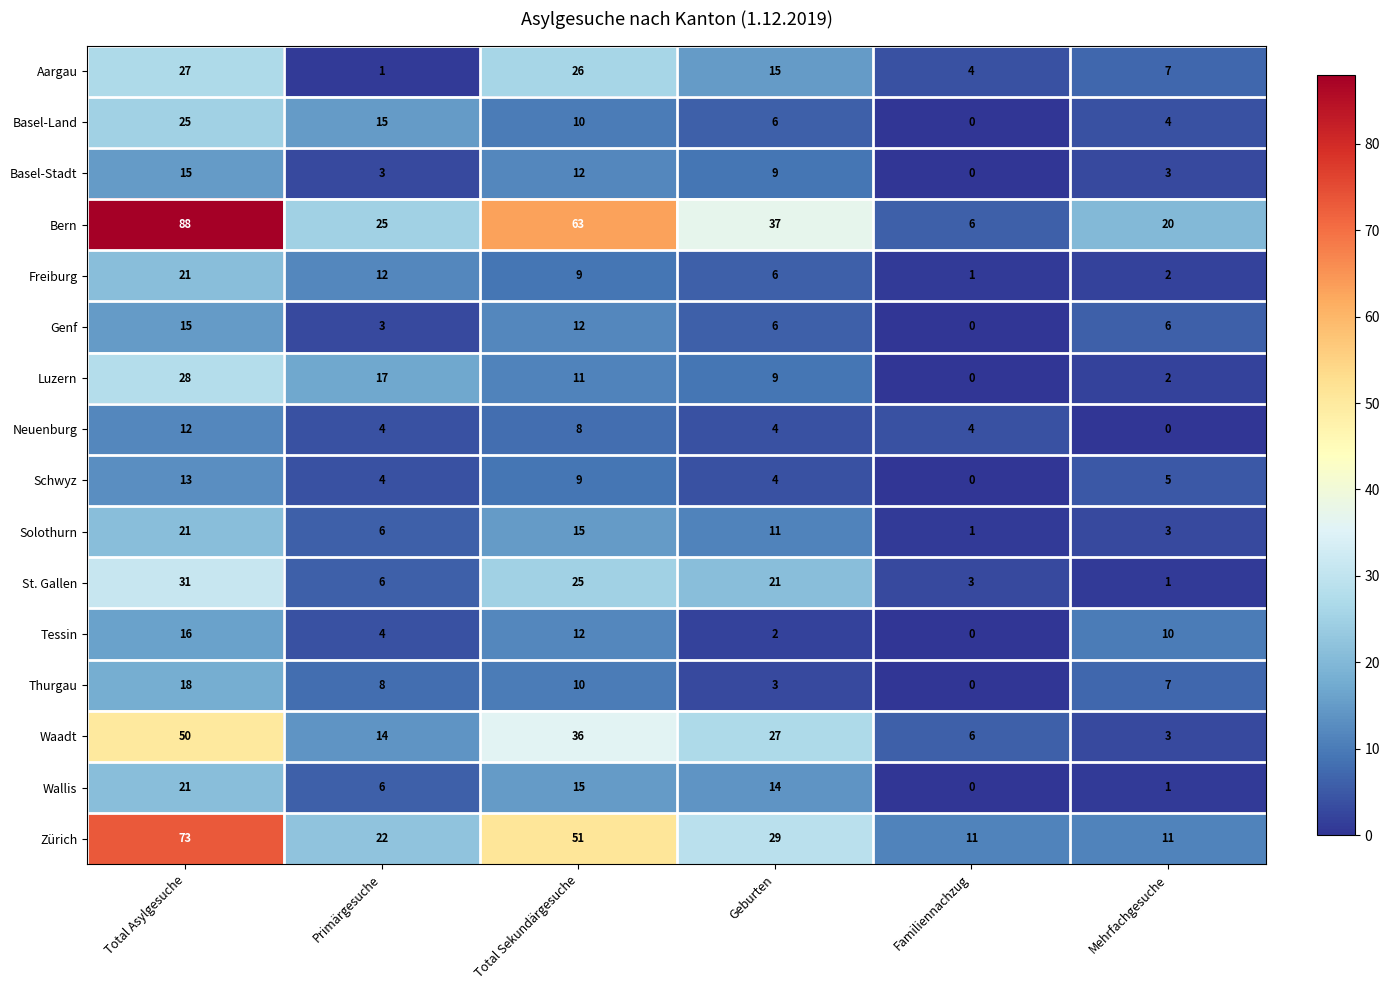

Is it true that Luzern equals 0 at Familiennachzug?

True